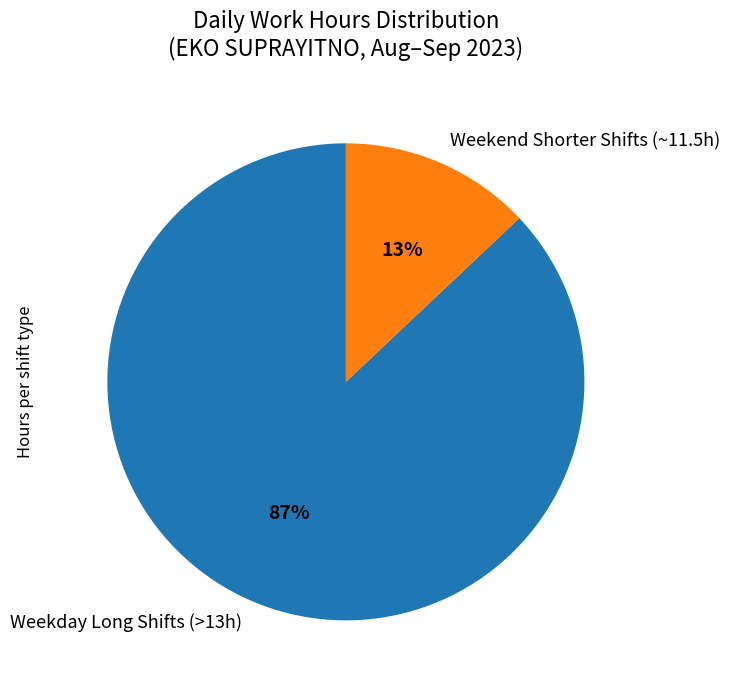

Which has a higher value, Weekday Long Shifts (>13h) or Weekend Shorter Shifts (~11.5h)?

Weekday Long Shifts (>13h)